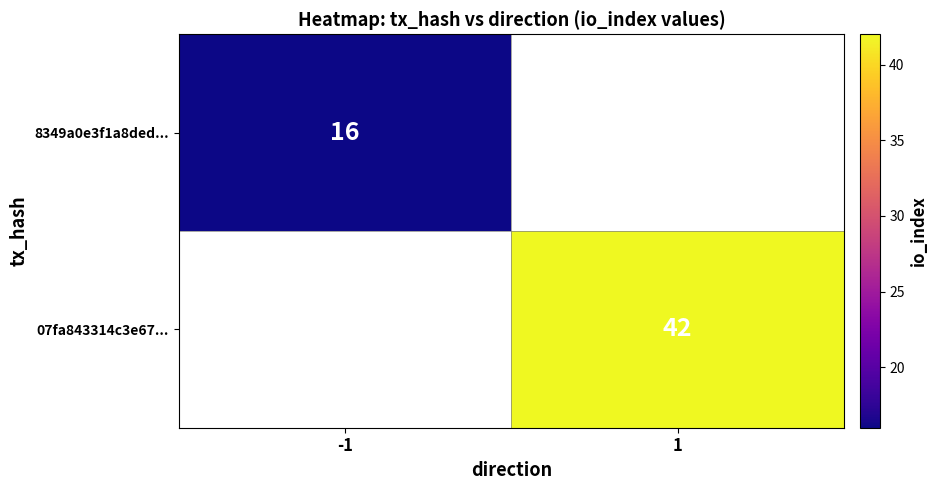

The value of 8349a0e3f1a8ded... at -1 is 16. True or false?

True